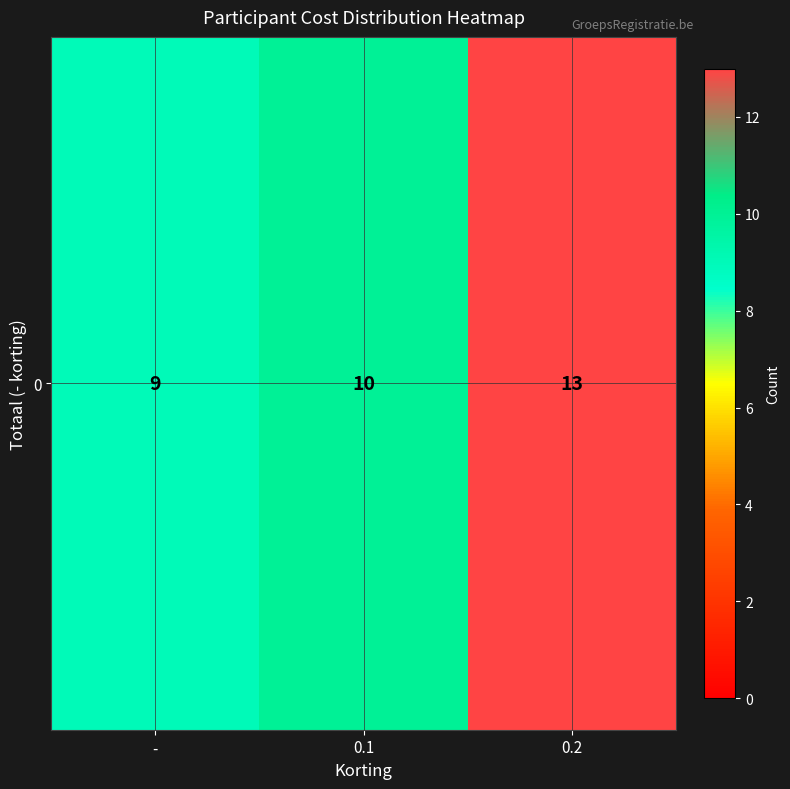

What value does the data have at 0.2?

13